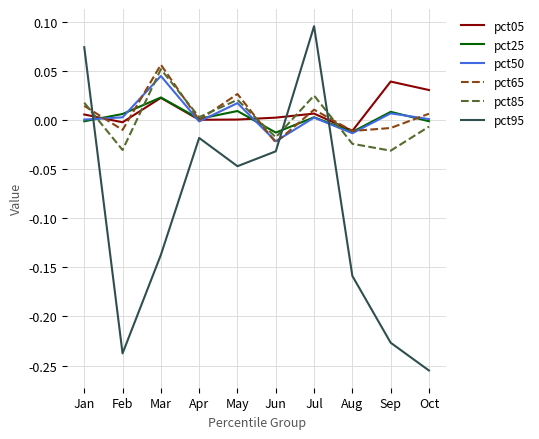

How many times do pct50 and pct95 cross each other?

3